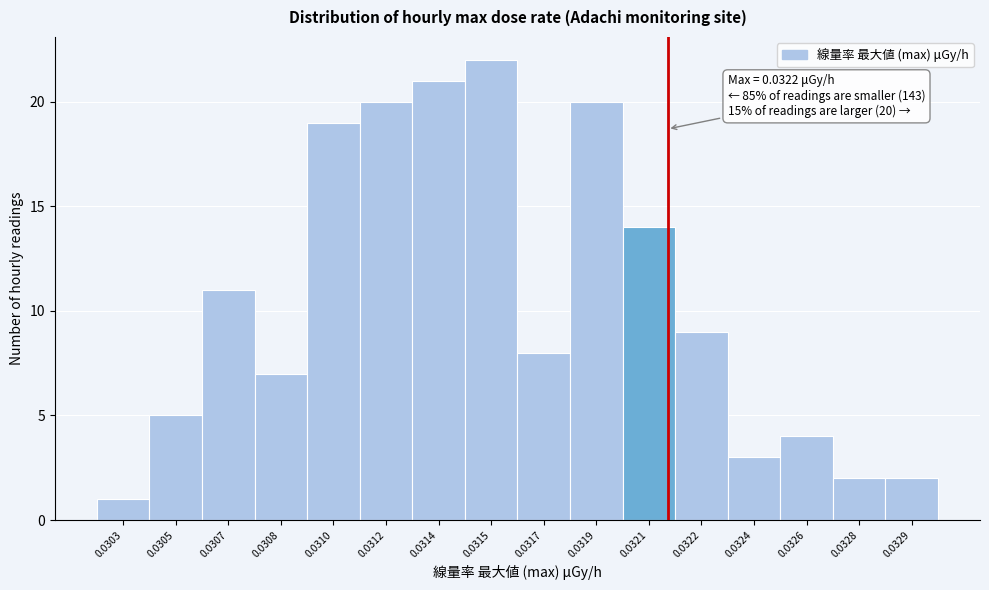

Reading right to left, extract all data points from this chart.

2	2	4	3	9	14	20	8	22	21	20	19	7	11	5	1